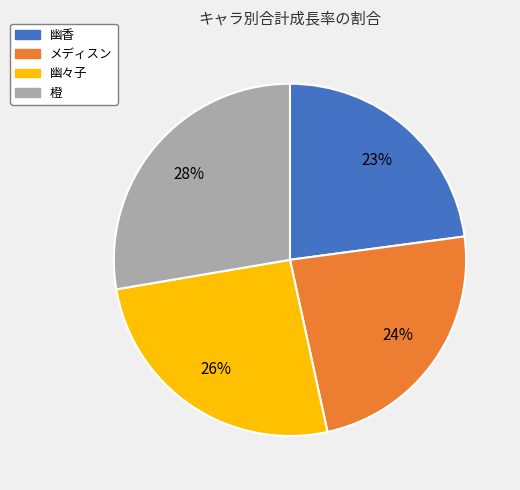

Approximately how many times larger is the value at 幽香 compared to 幽々子?

0.9